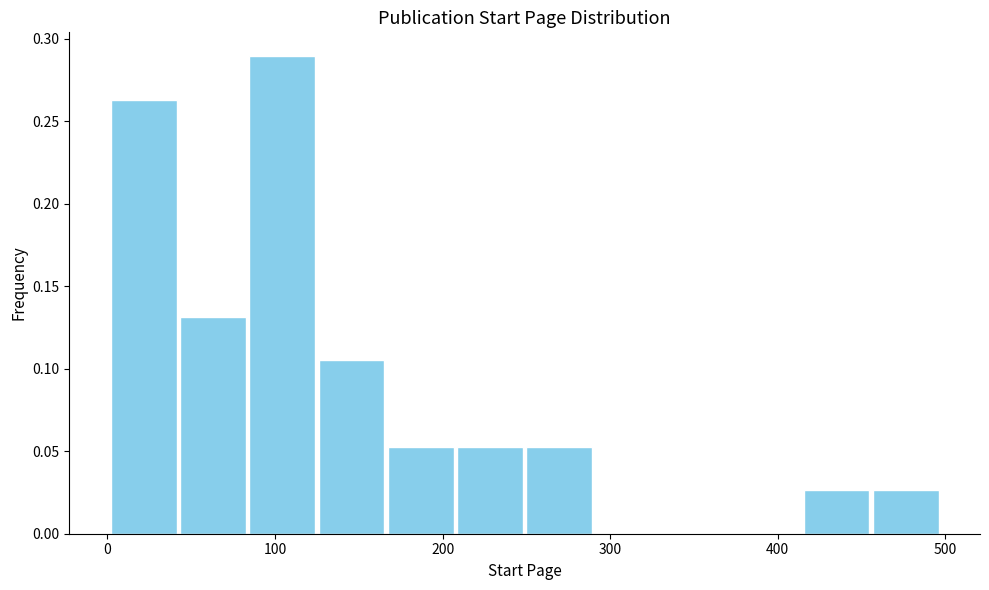

Reading left to right, list every bar in this chart as the range it spans on the x-axis followed by its height. Neither the bar edges nor the heights are printed on the chart, so give them approximately, as read against the axes.

0 to 40: 0.265
40 to 80: 0.130
80 to 130: 0.290
130 to 170: 0.105
170 to 210: 0.055
210 to 250: 0.055
250 to 290: 0.055
290 to 330: 0
330 to 370: 0
370 to 410: 0
410 to 460: 0.025
460 to 500: 0.025